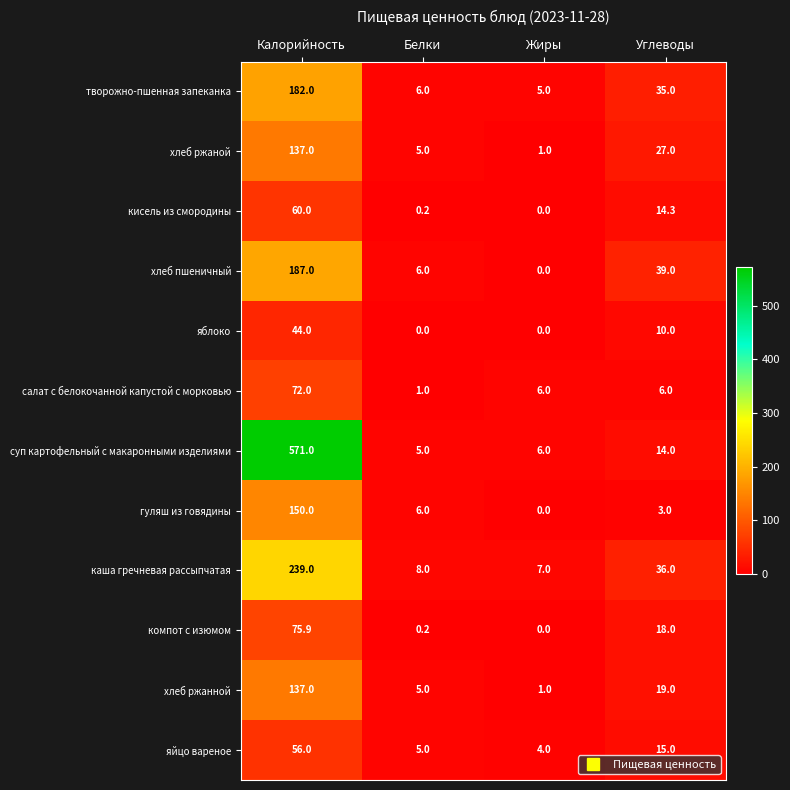

List the labels in order of гуляш из говядины value, smallest first.

Жиры, Углеводы, Белки, Калорийность